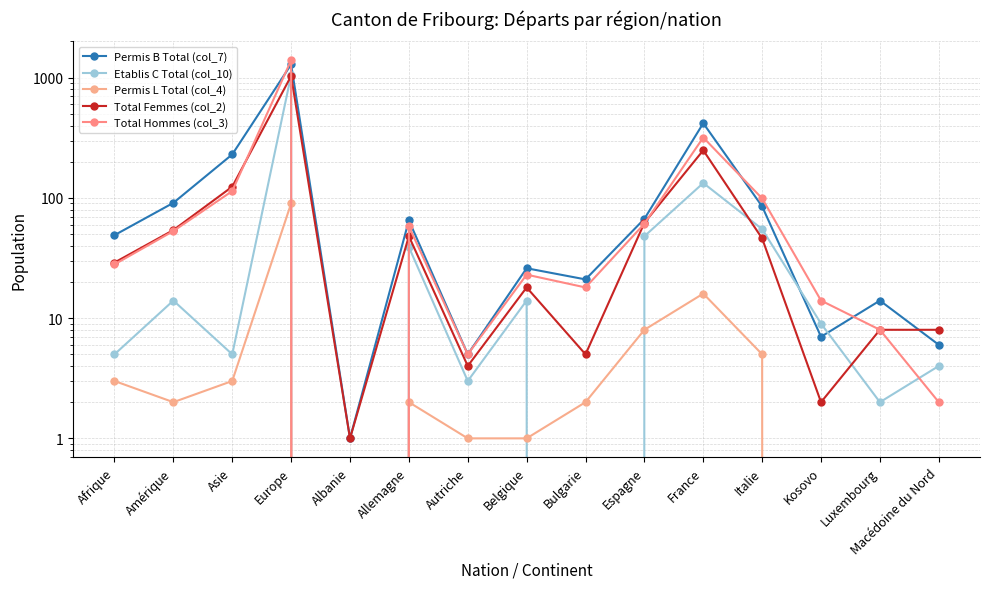

How many interior local valleys does the Total Femmes (col_2) series have?

4